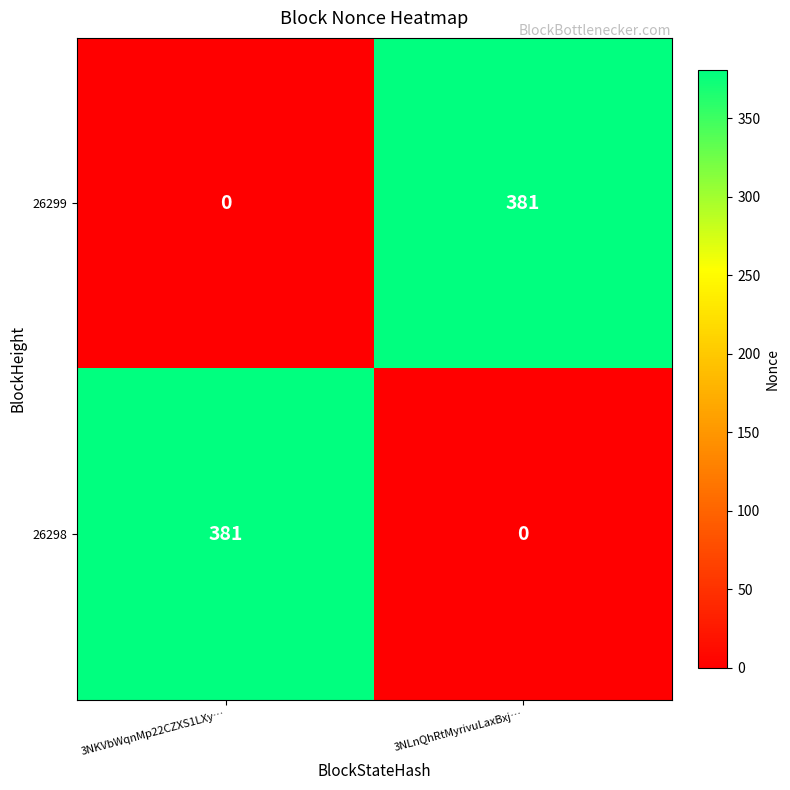

What is the highest value of the 26298 series?

381